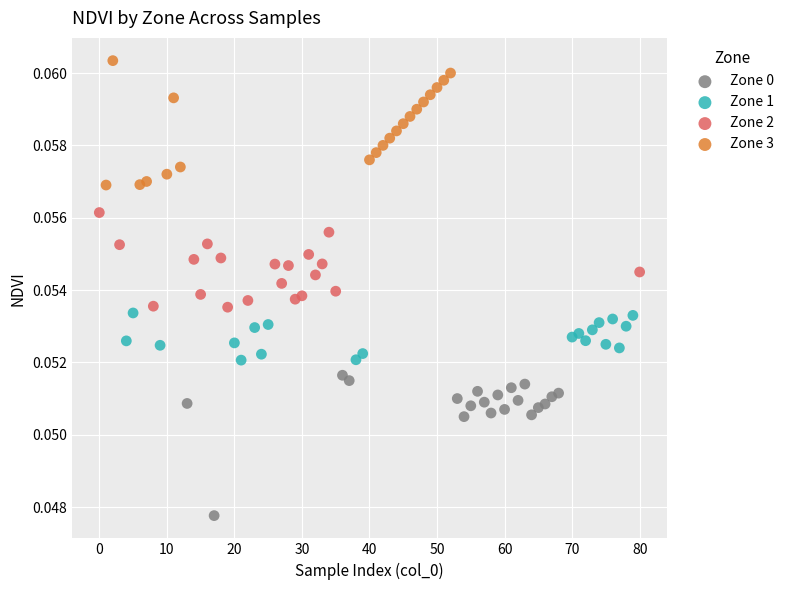

Which series reaches the maximum Y coordinate?

Zone 3